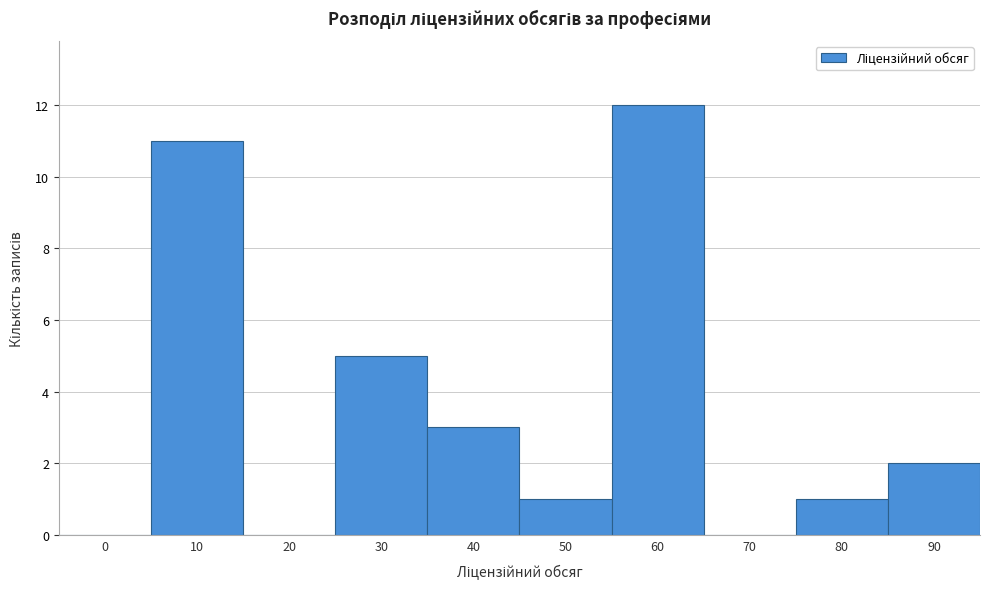

Reading left to right, transcribe all the data shown in this chart.

0=0	10=11	20=0	30=5	40=3	50=1	60=12	70=0	80=1	90=2